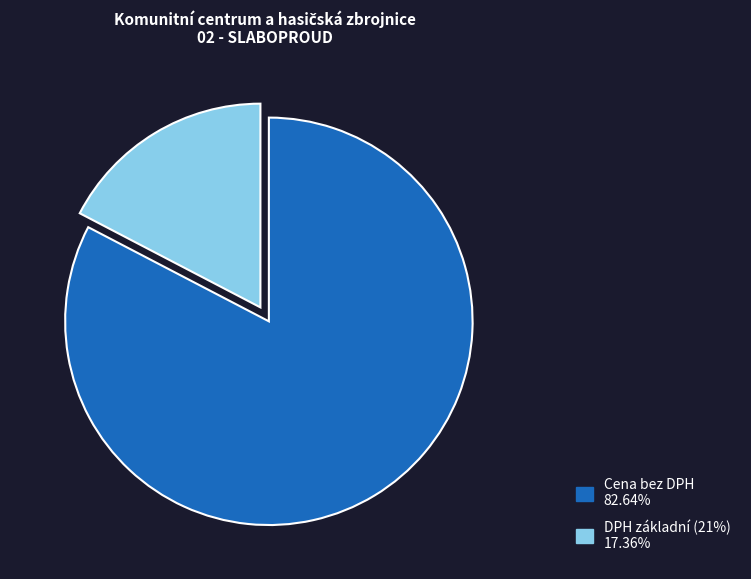

Count the number of slices in the pie.

2